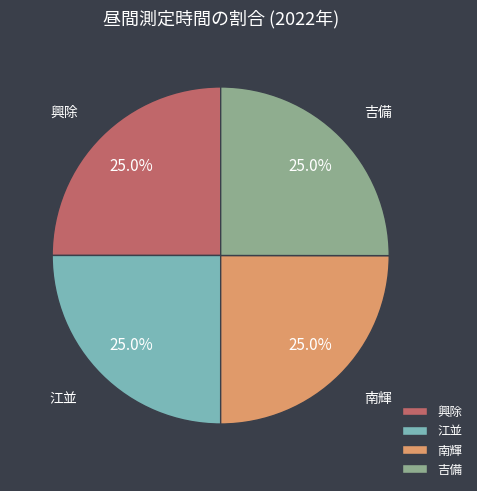

What is the ratio of the value at 興除 to the value at 吉備?

1.0